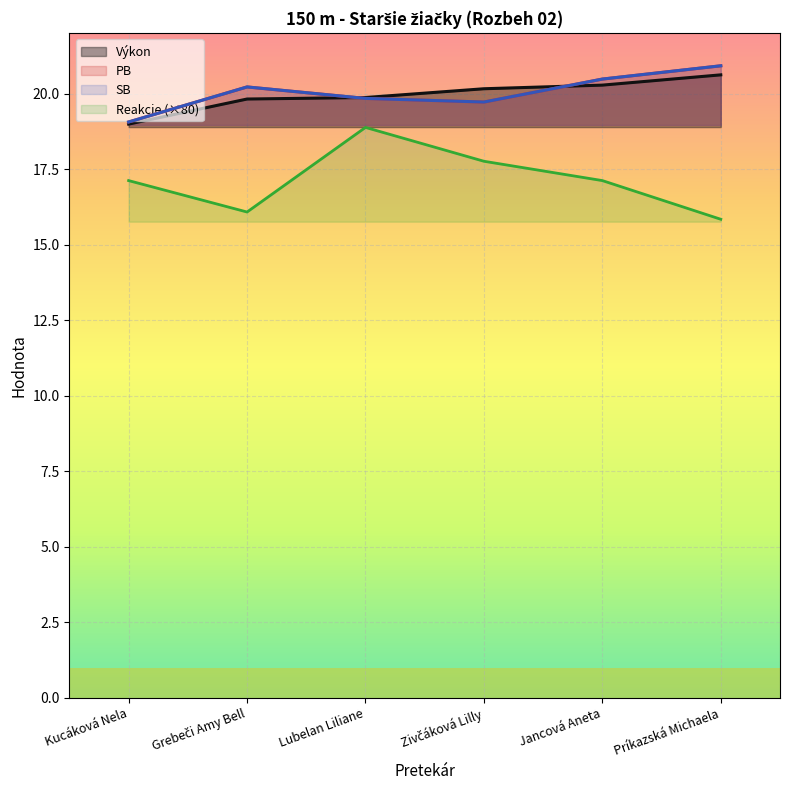

Which label corresponds to the largest value in the chart?

Príkazská Michaela